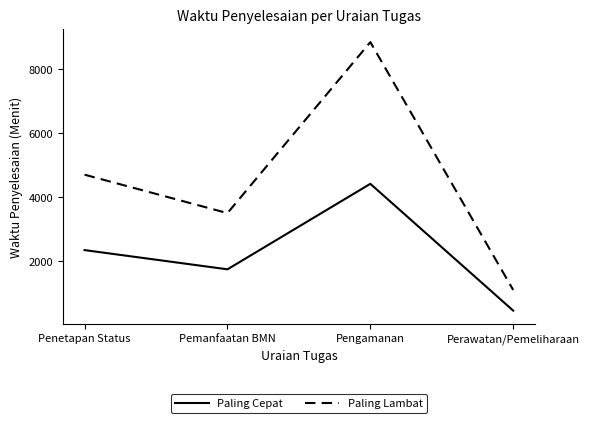

How many distinct data groups are displayed?

2